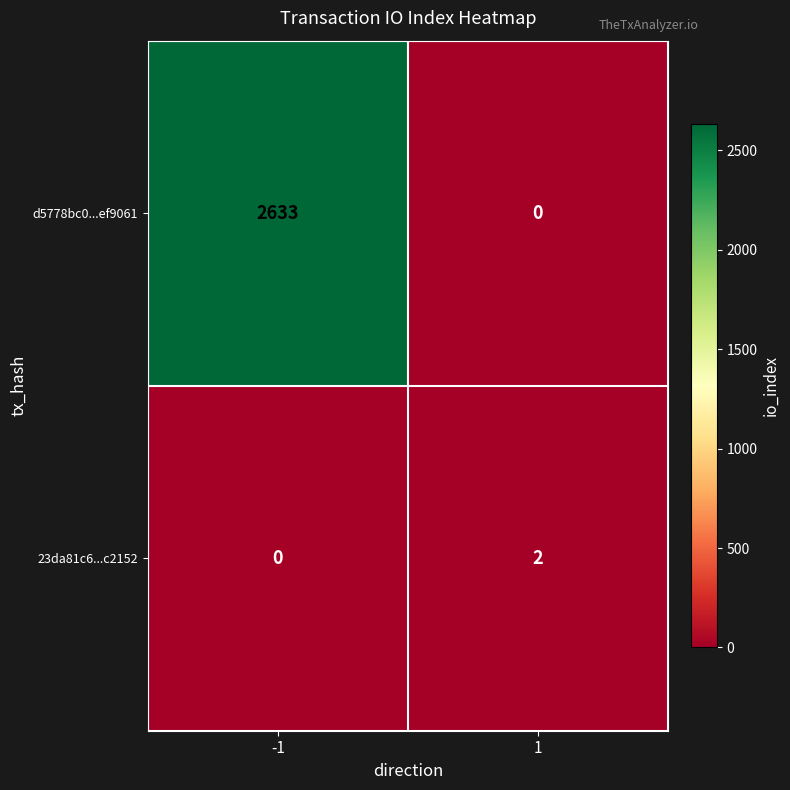

Reading left to right, transcribe all the data shown in this chart.

d5778bc0...ef9061: 2633	0
23da81c6...c2152: 0	2